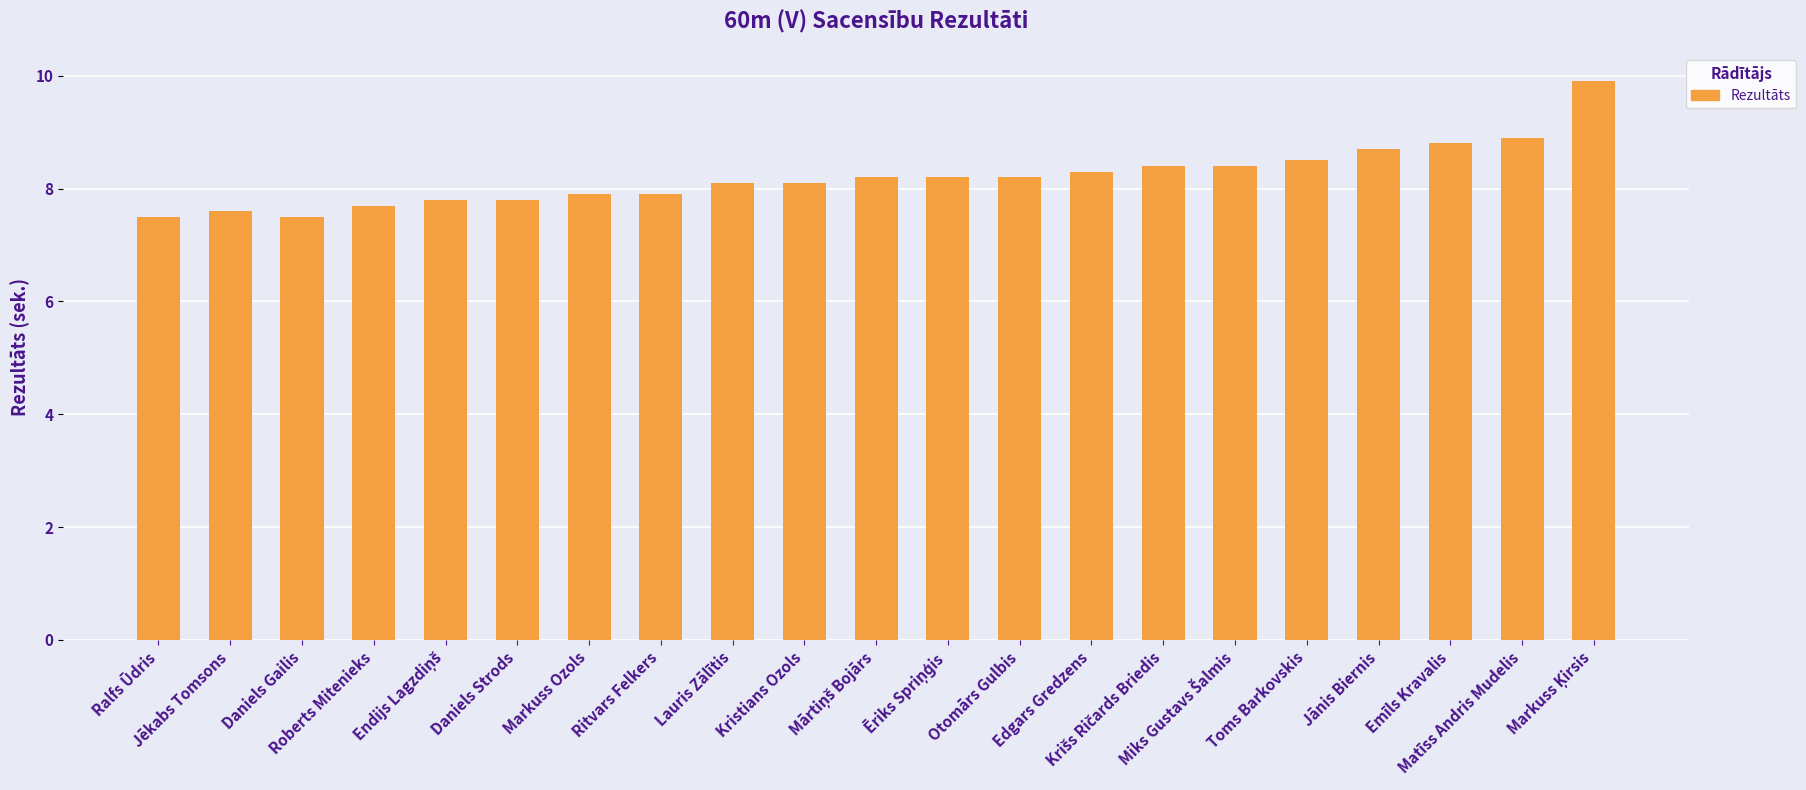

Does the chart contain stacked bars?

No